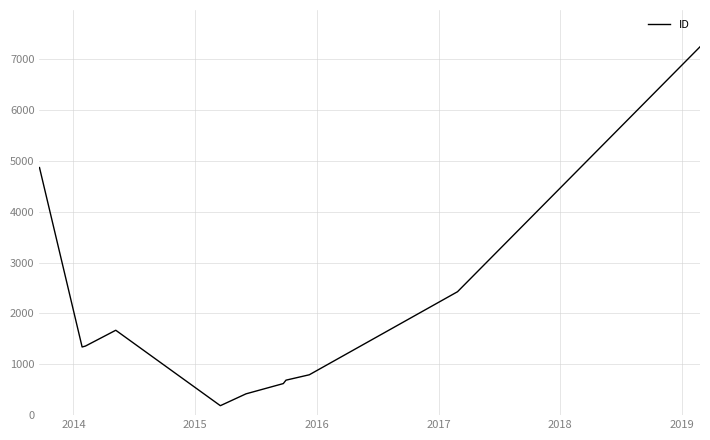

What is the smallest value displayed?

186